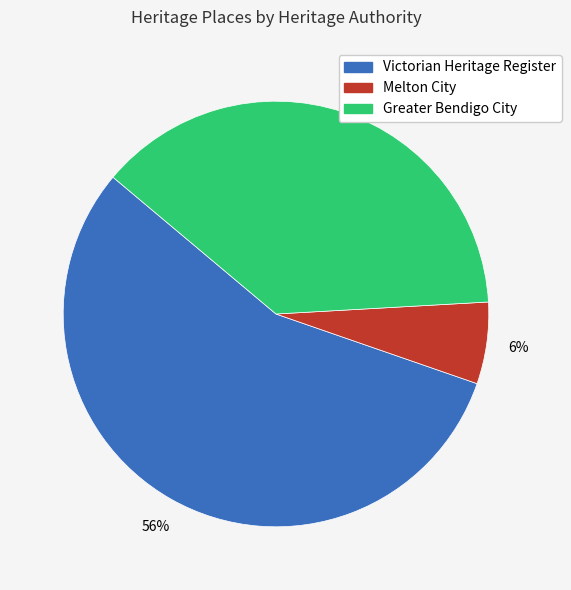

To the nearest percent, what is the average slice percentage?

33%